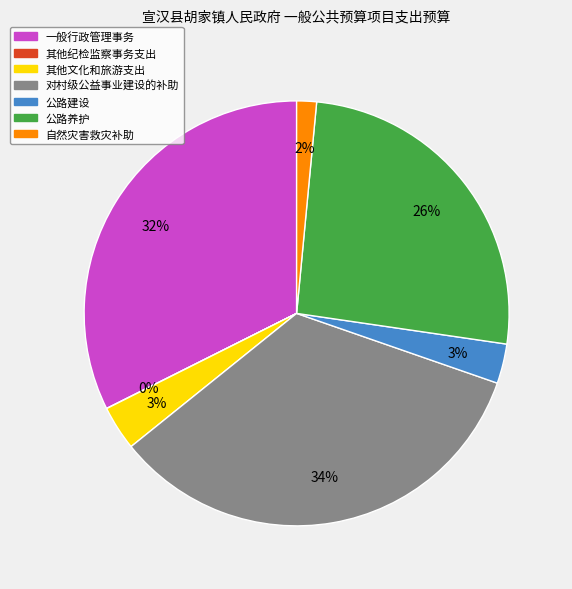

The 自然灾害救灾补助 slice represents 2% of the pie. True or false?

True